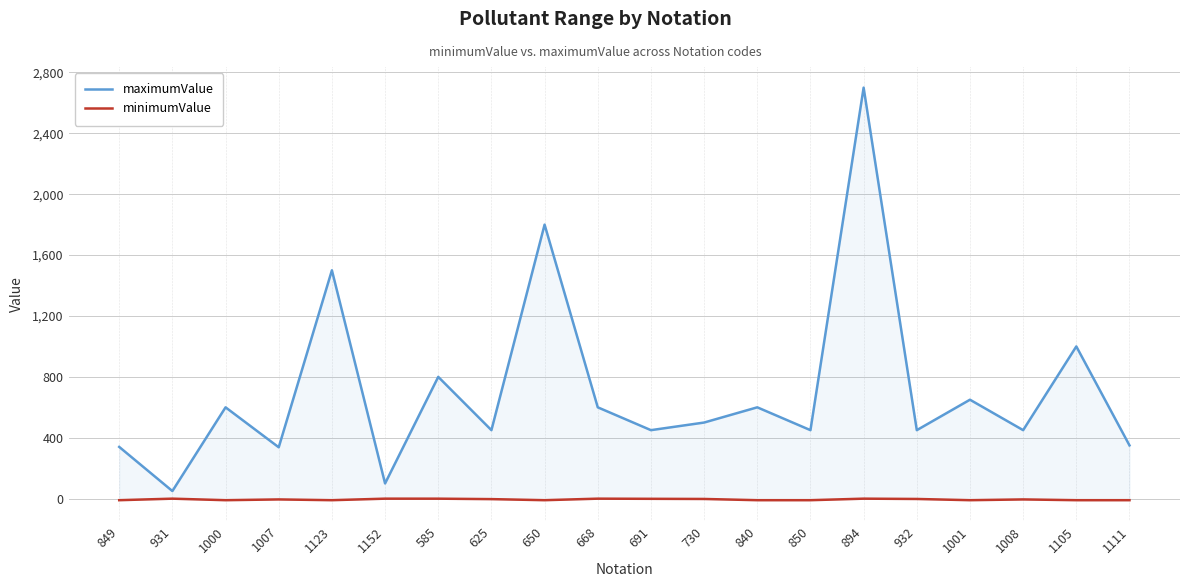

What is the total value across all series at 1111?

340.0